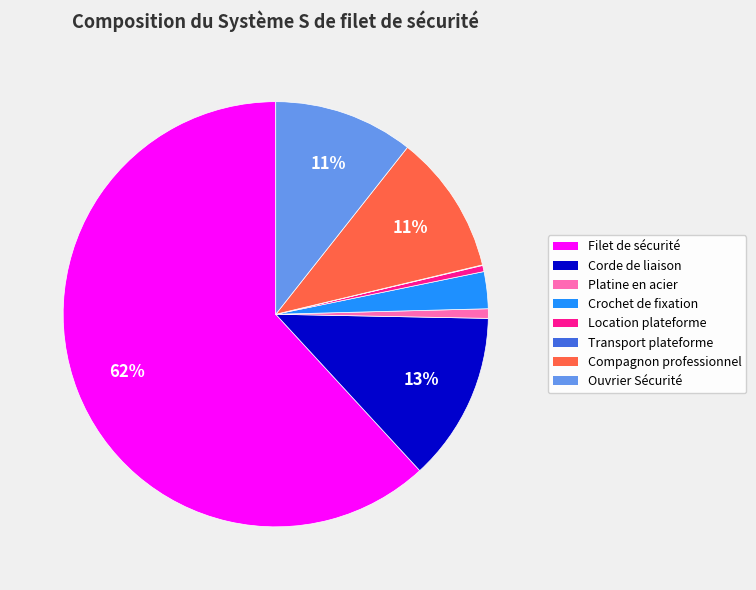

Is there any slice that represents more than half of the pie?

Yes